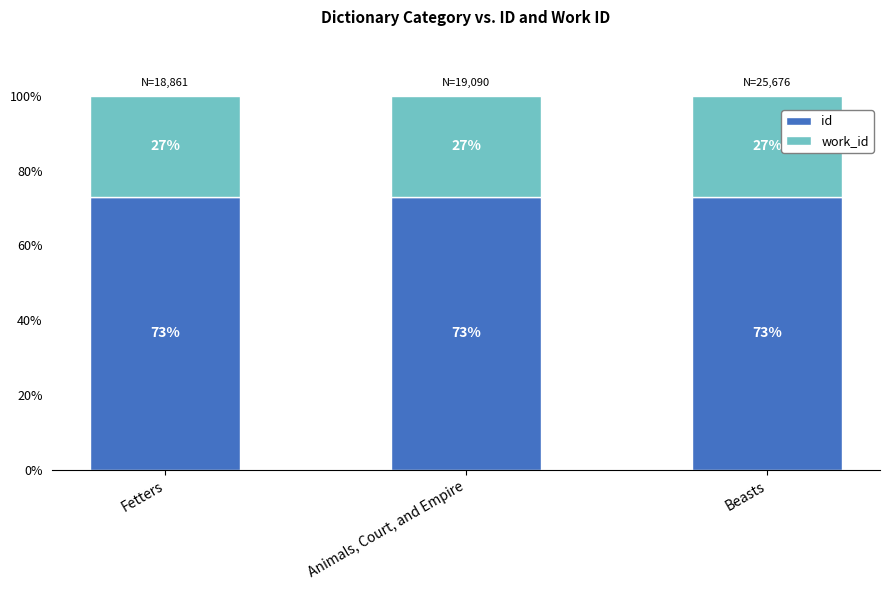

What is the total value across all series at Beasts?

100.0